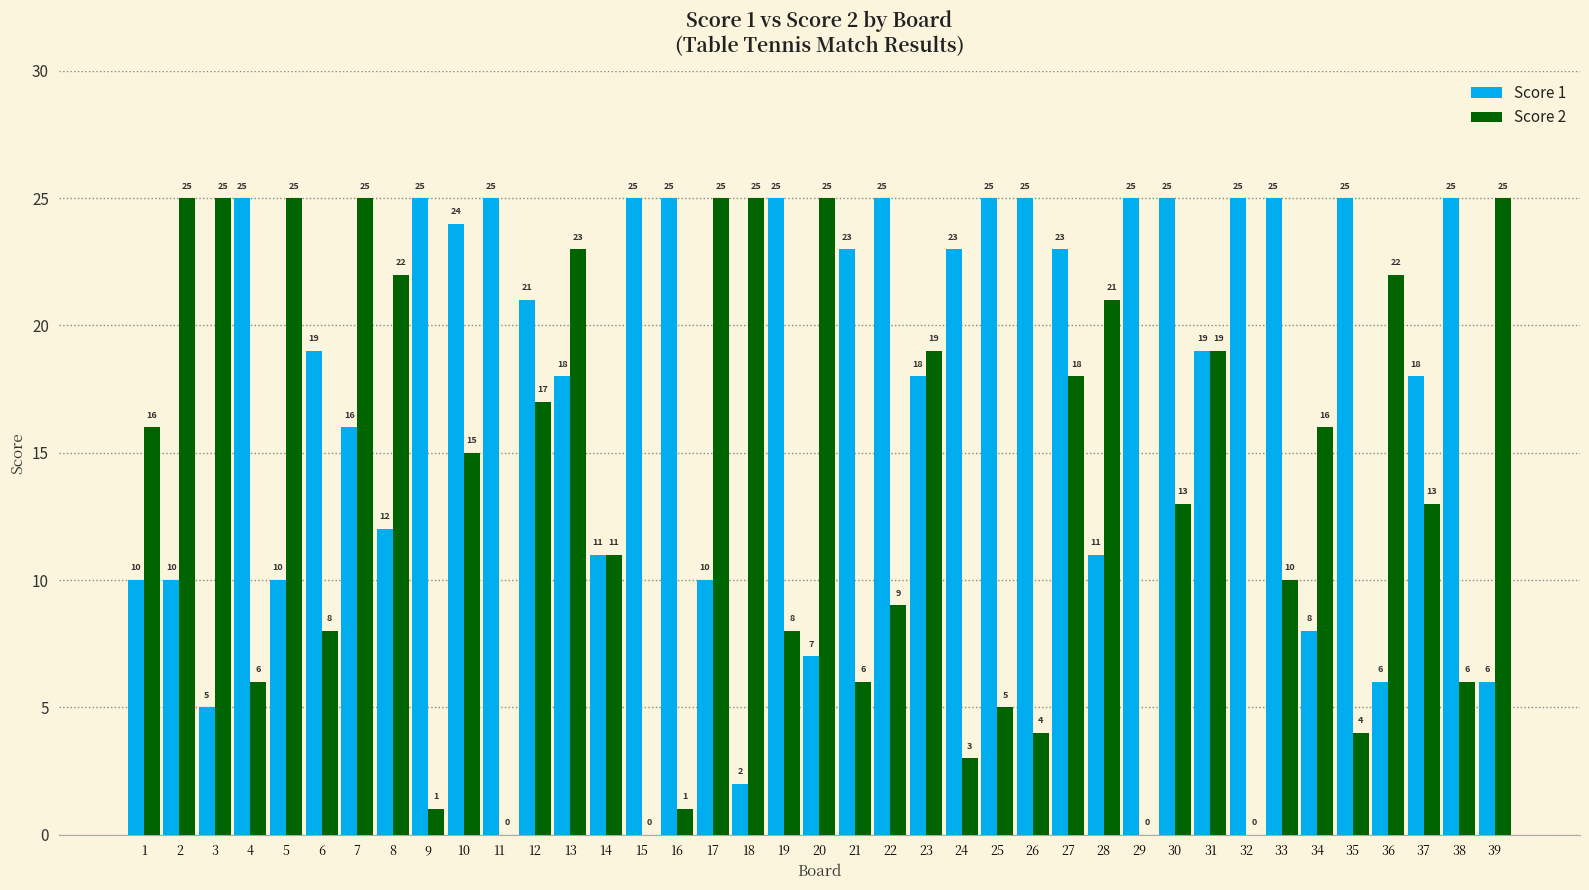

Count the number of categories in the chart.

39